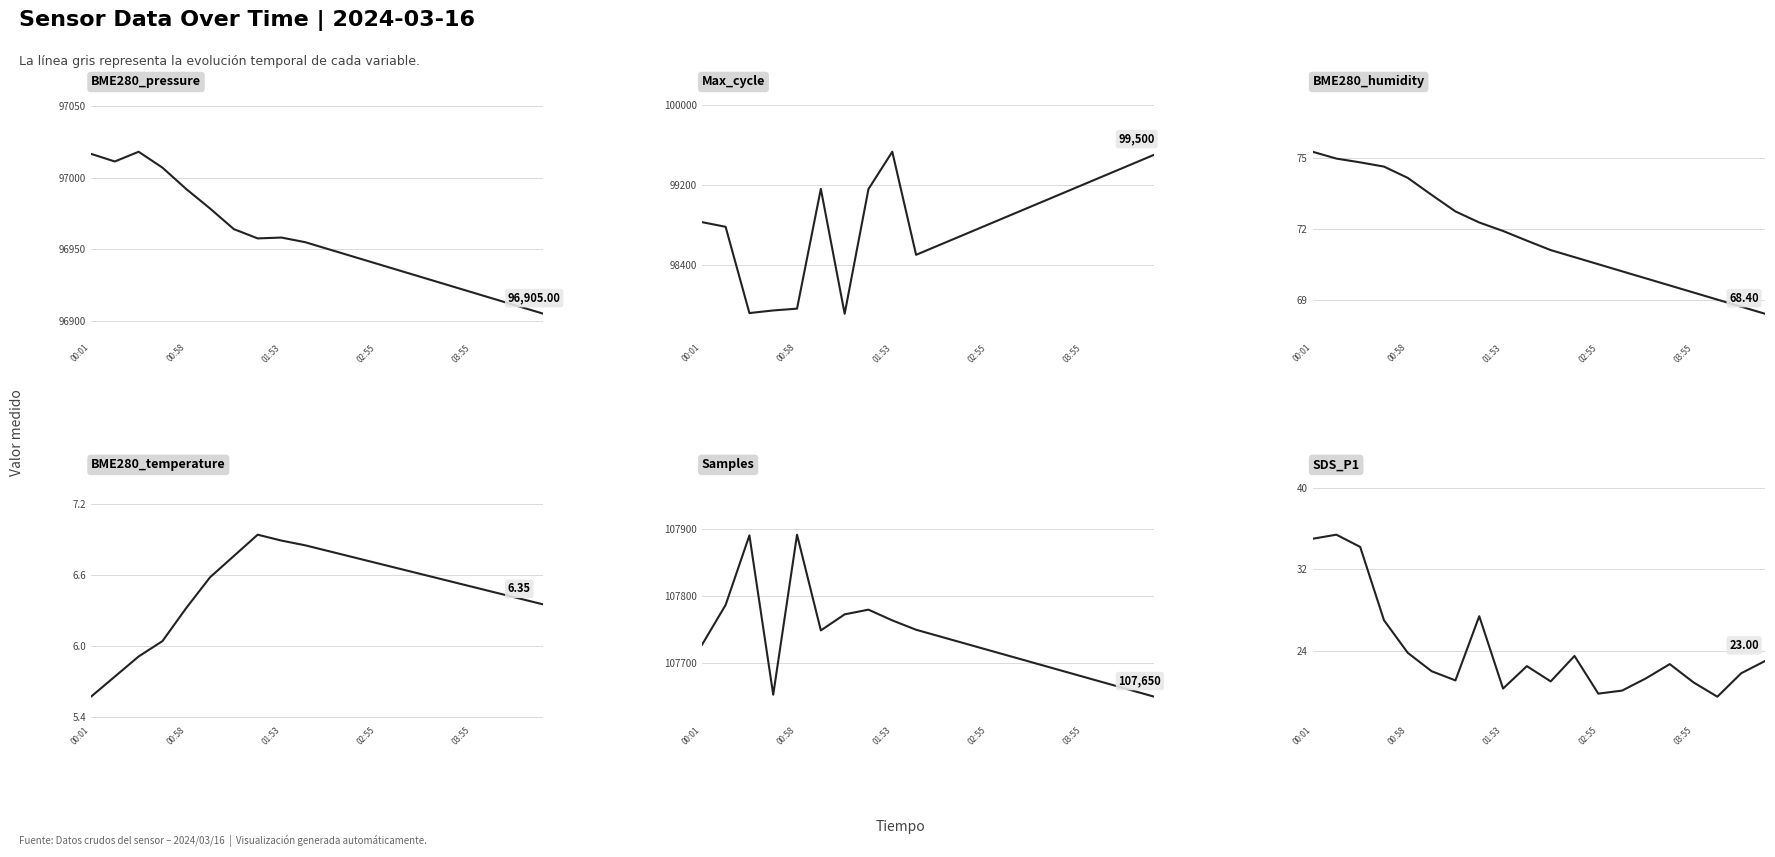

In Max_cycle, how many points are higher than both neighbors (excluding endpoints)?

2